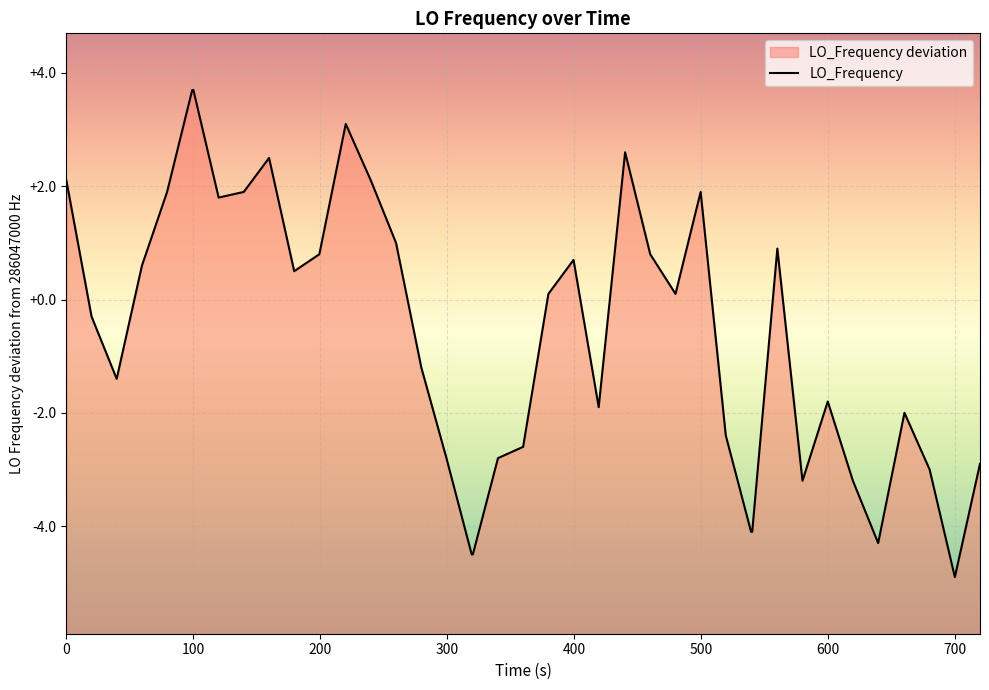

What is the average value?

-0.6